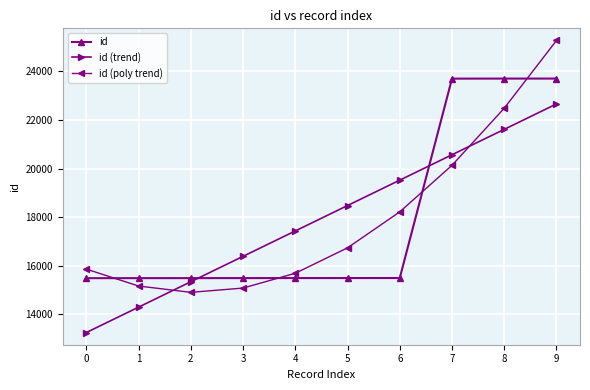

What are all the series names shown in the legend?

id, id (trend), id (poly trend)